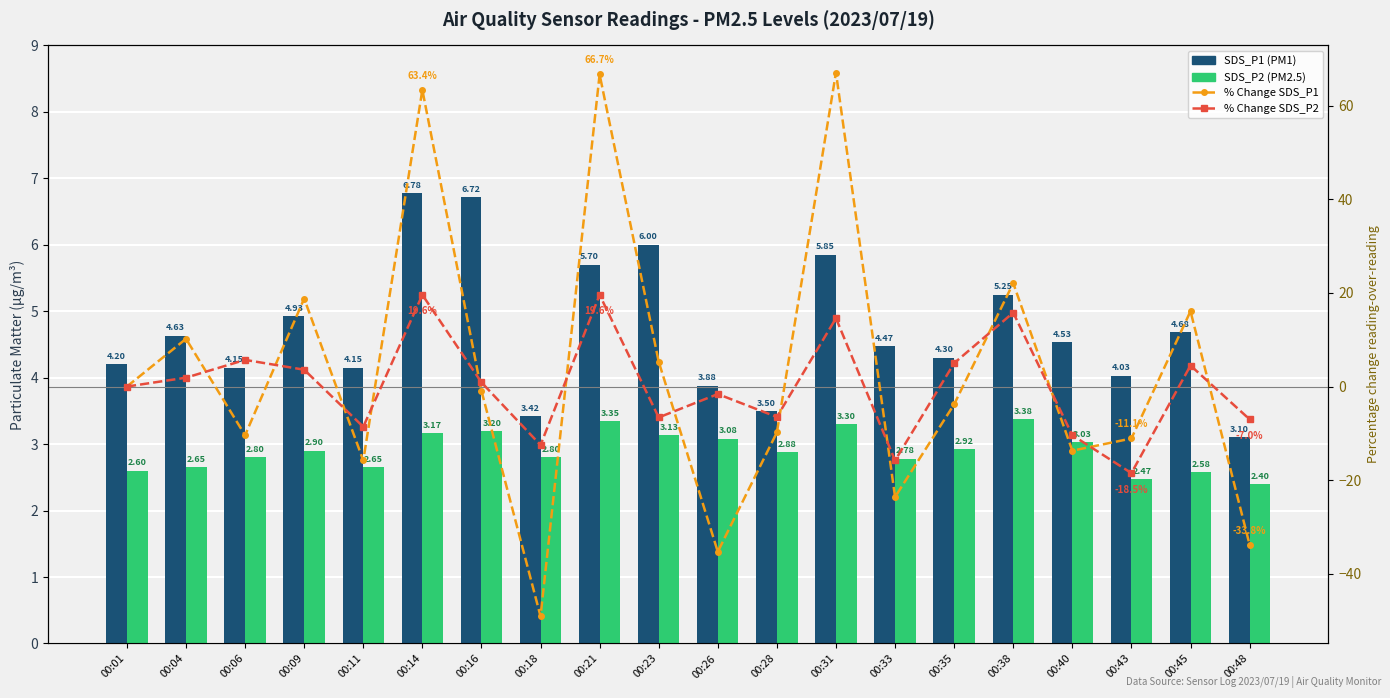

Is it true that SDS_P2 (PM2.5) equals 3.4 at 00:04?

False